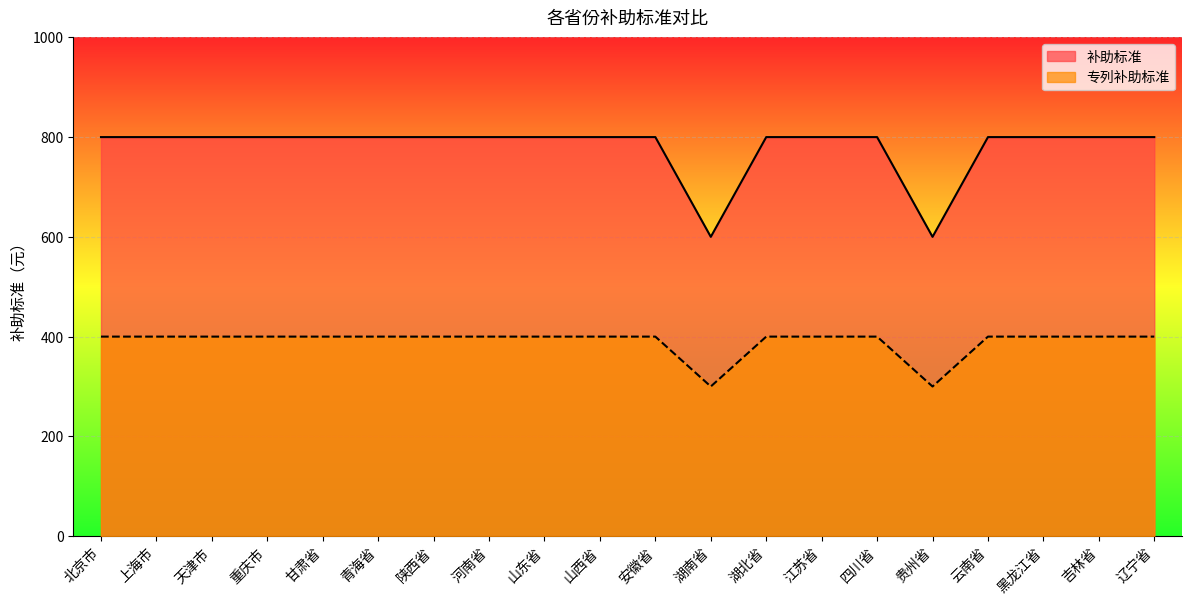

Is the value of 补助标准 at 湖北省 greater than the value of 专列补助标准 at 河南省?

Yes